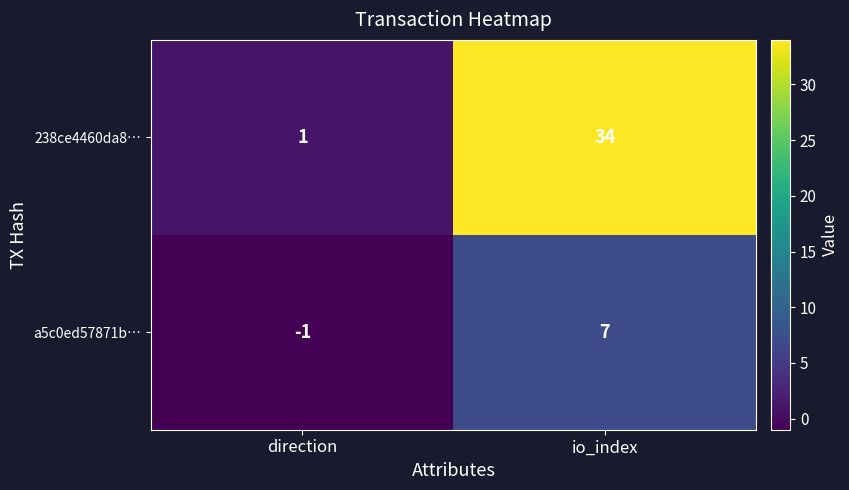

List the series in order of their overall mean, lowest first.

a5c0ed57871b…, 238ce4460da8…